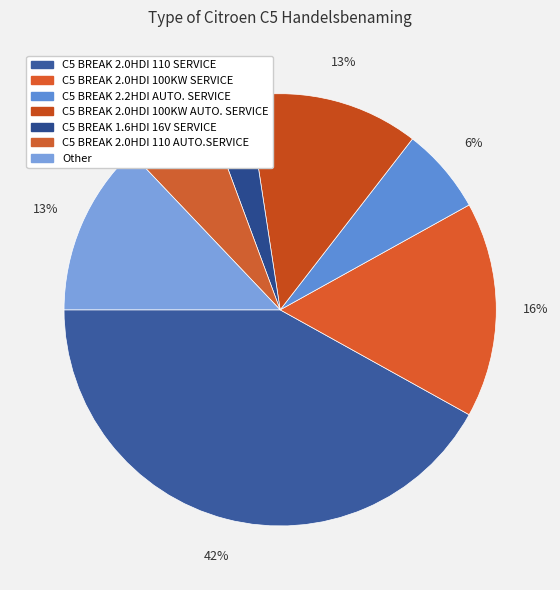

Rank the categories by value from lowest to highest.

C5 BREAK 1.6HDI 16V SERVICE, C5 BREAK 2.2HDI AUTO. SERVICE, C5 BREAK 2.0HDI 110 AUTO.SERVICE, C5 BREAK 2.0HDI 100KW AUTO. SERVICE, Other, C5 BREAK 2.0HDI 100KW SERVICE, C5 BREAK 2.0HDI 110 SERVICE